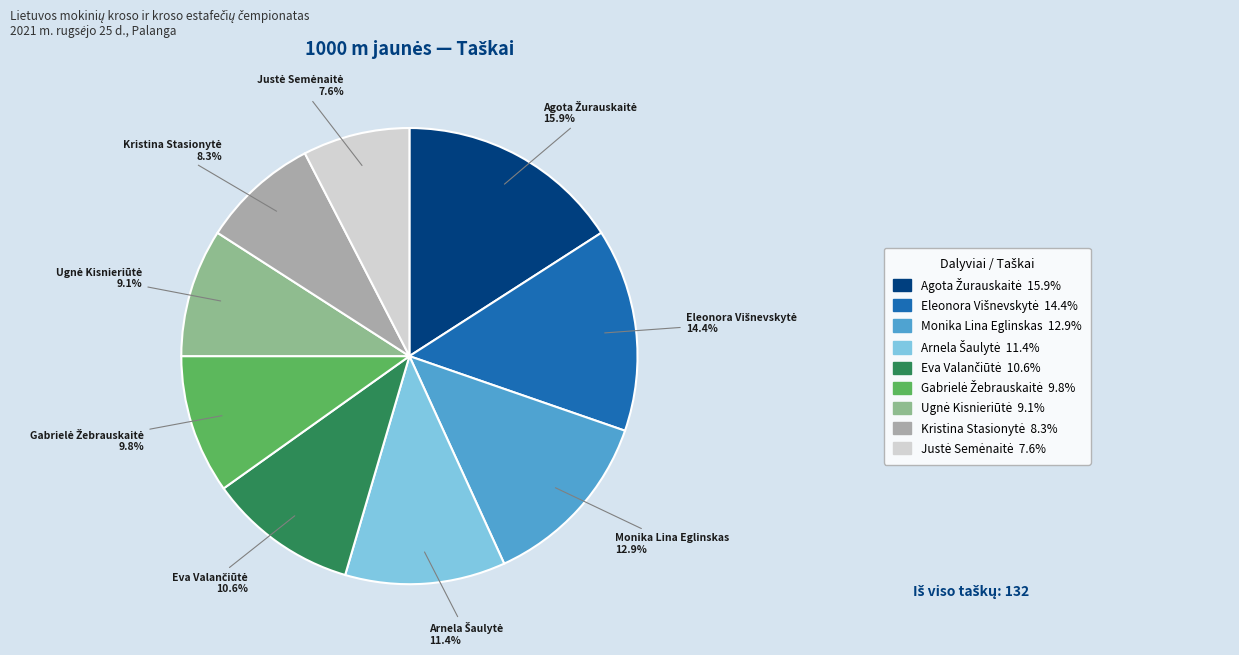

Count the number of slices in the pie.

9